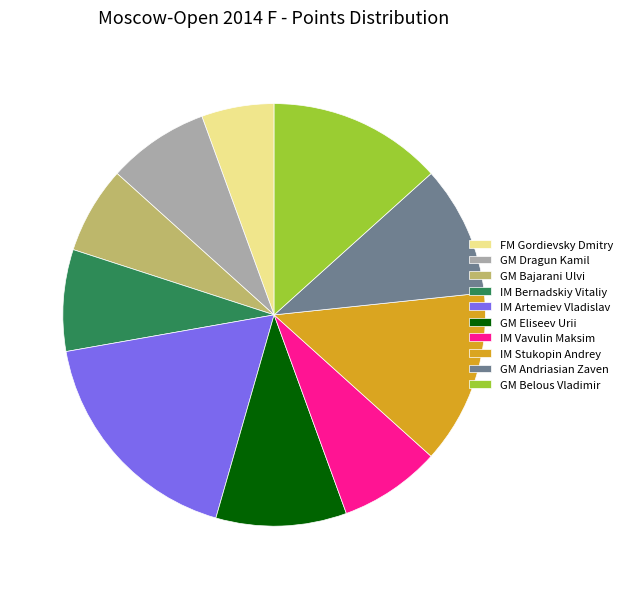

Between IM Bernadskiy Vitaliy and GM Bajarani Ulvi, which is larger?

IM Bernadskiy Vitaliy